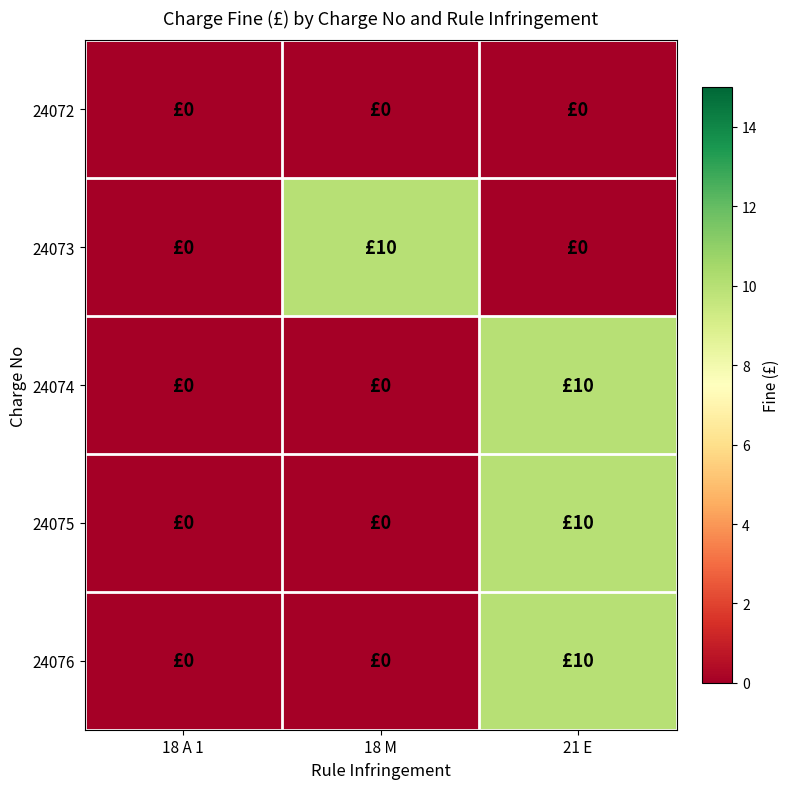

Between 18 A 1 and 21 E, which series saw the biggest shift?

24074